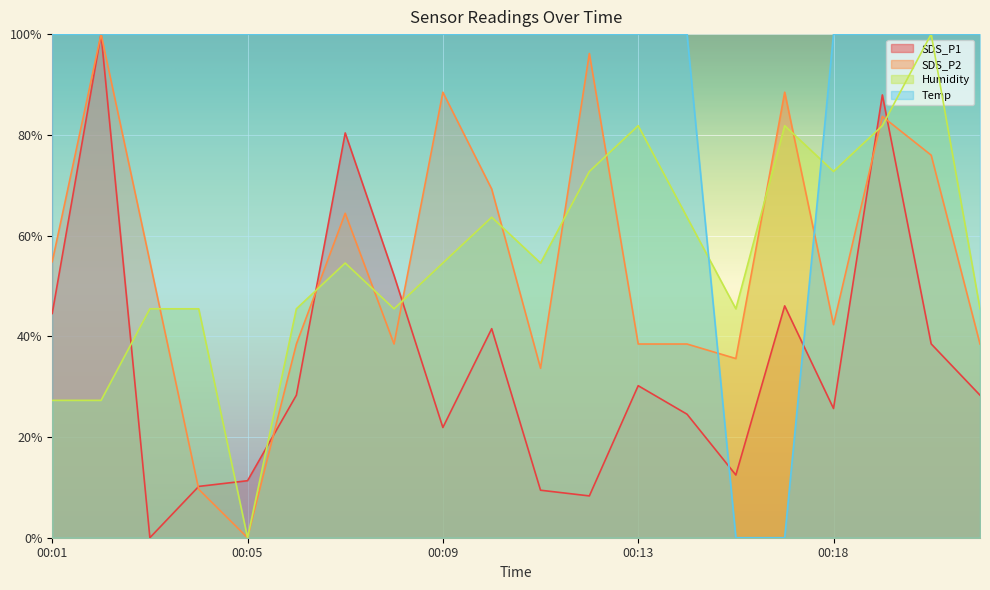

Rank the categories by SDS_P2 value from highest to lowest.

00:02, 00:12, 00:09, 00:16, 00:19, 00:20, 00:10, 00:07, 00:01, 00:03, 00:18, 00:06, 00:08, 00:13, 00:14, 00:21, 00:15, 00:11, 00:04, 00:05